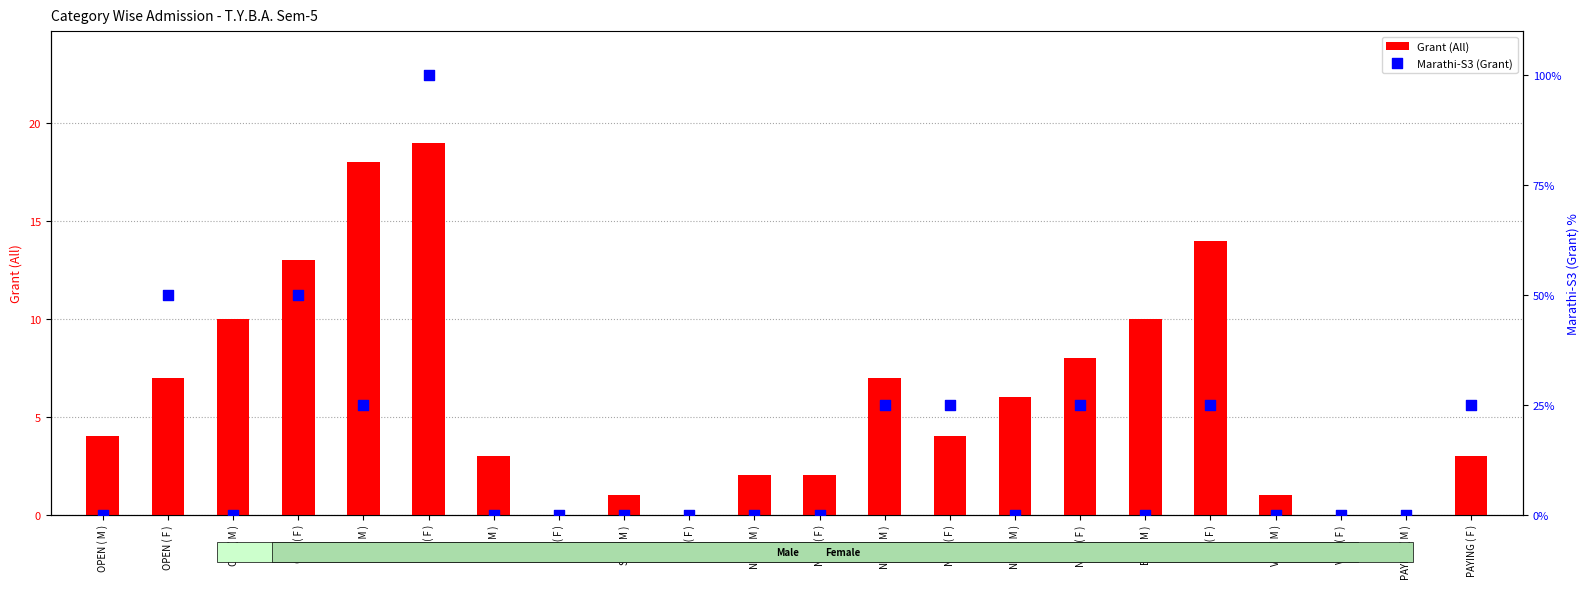

Which series has the largest total across all categories?

Marathi-S3 (Grant)